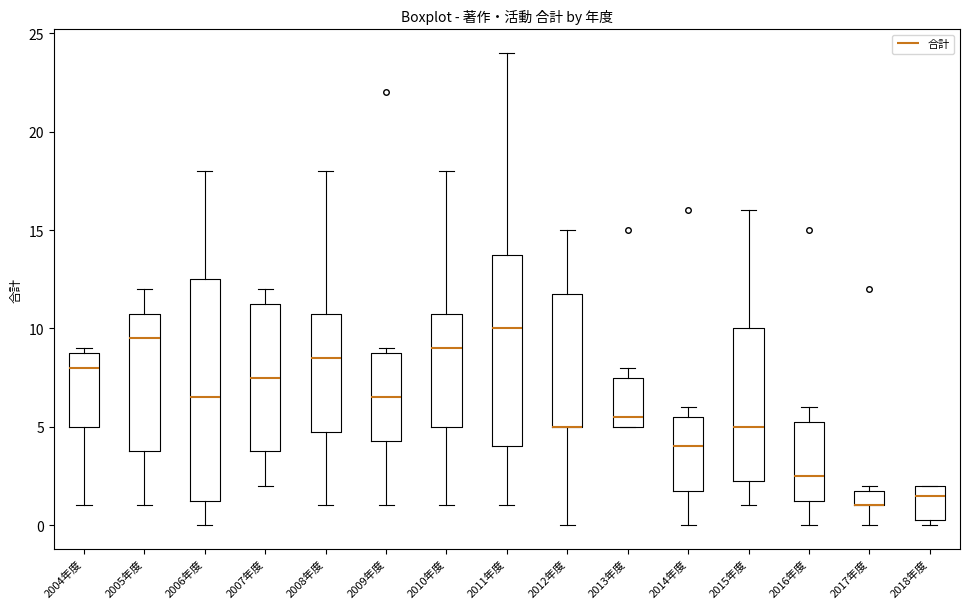

Comparing the boxes themselves (not the whiskers), which one is the tallest?

2006年度